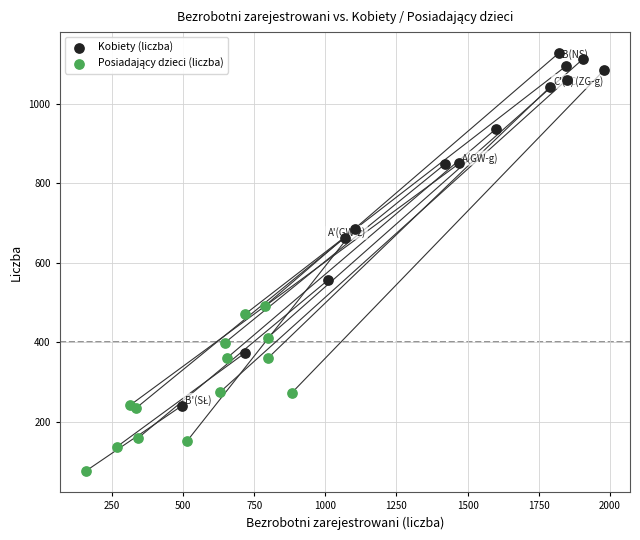

Which series has the largest Y range (max minus min)?

Kobiety (liczba)